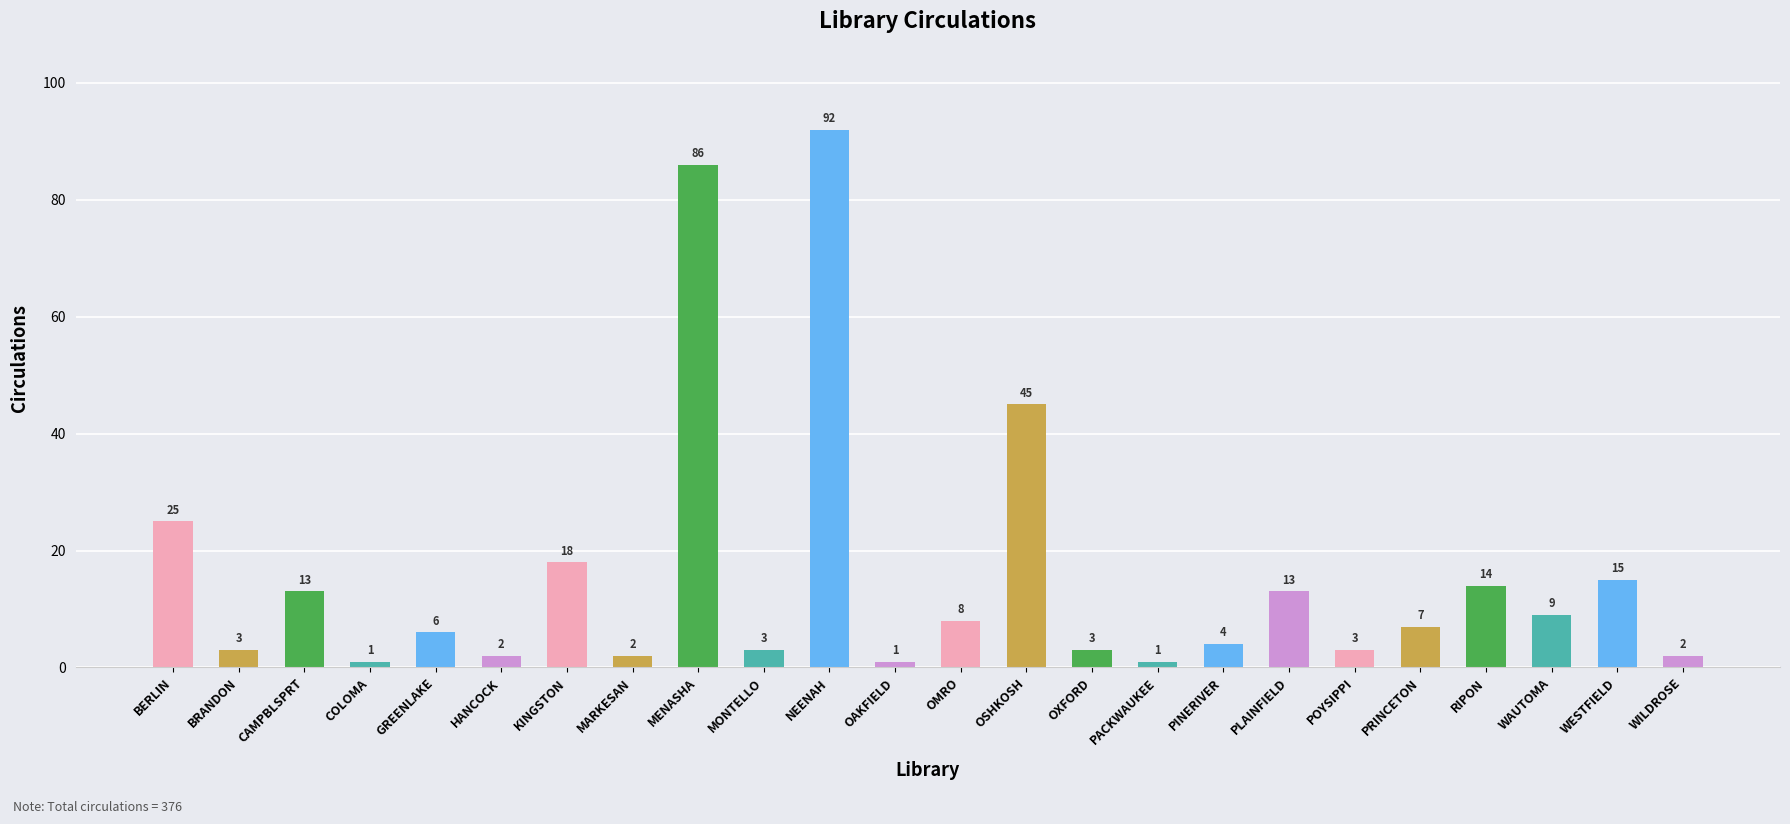

What is the value of the 9th bar from the left?

86